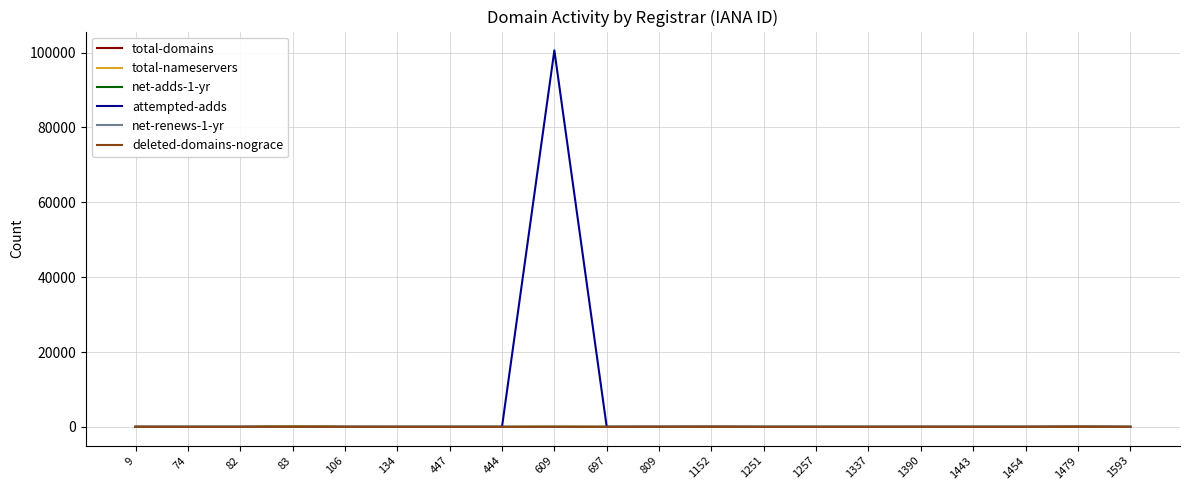

What is the spread (max minus min) of values at 809?

29